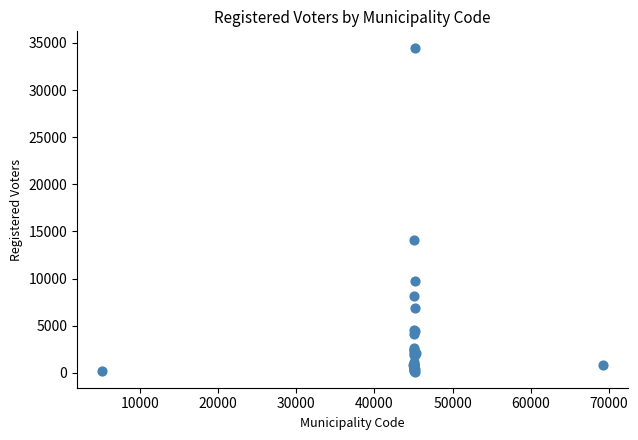

What Y value in the scatter plot is closest to 17322?

14109